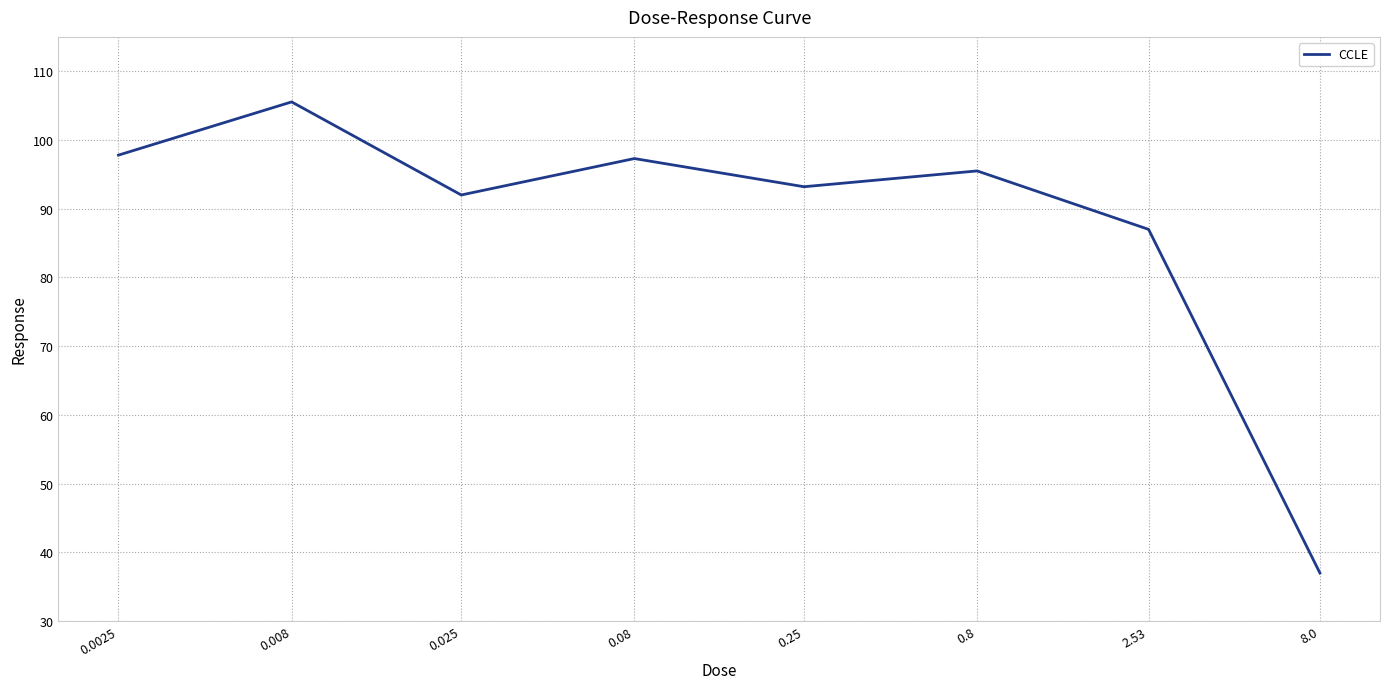

What is the sum of all values?

705.3